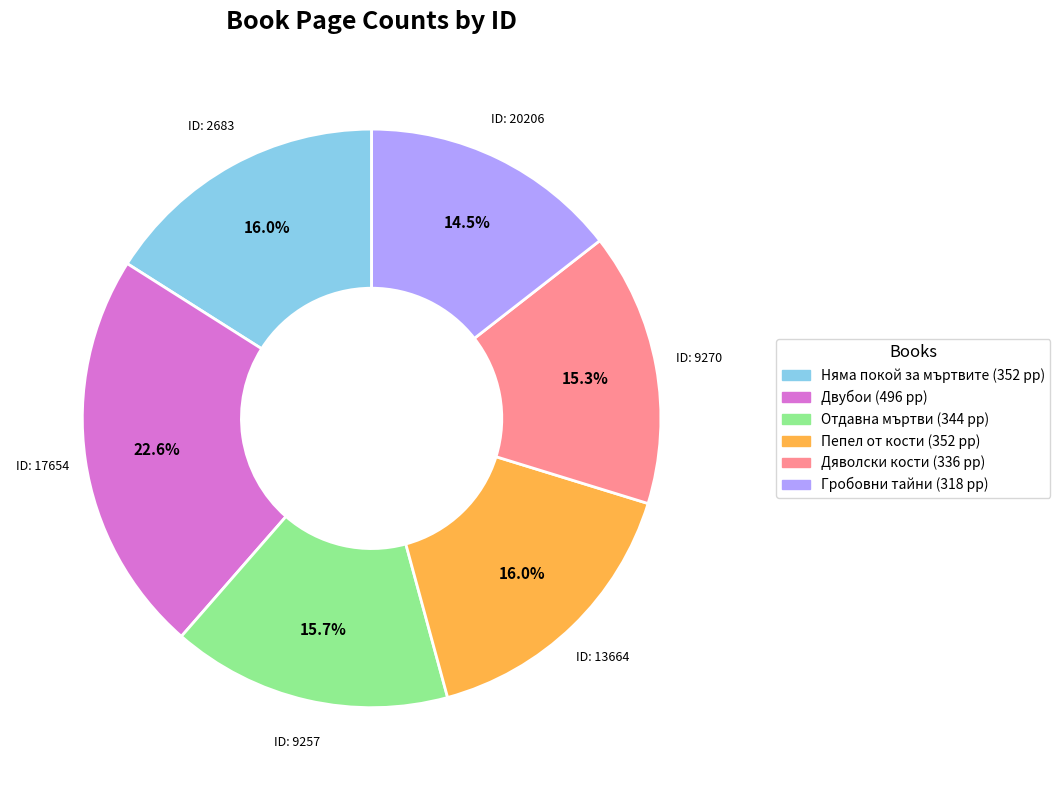

Count the number of slices in the pie.

6